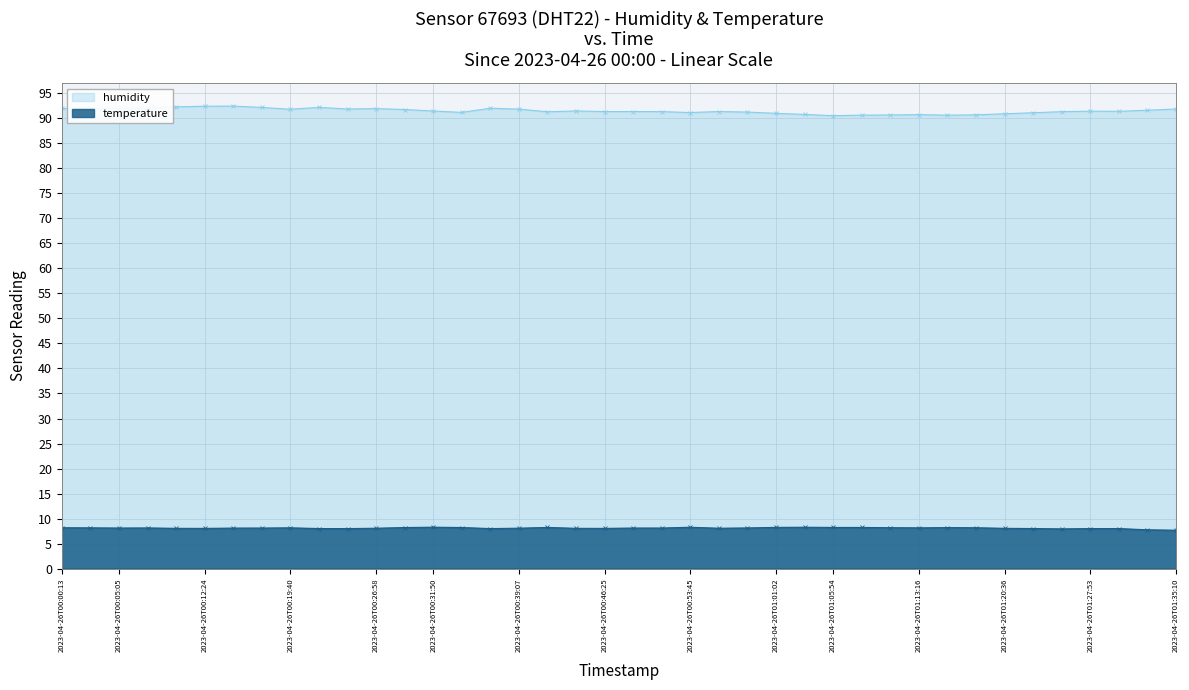

What is the minimum value for humidity?

90.5